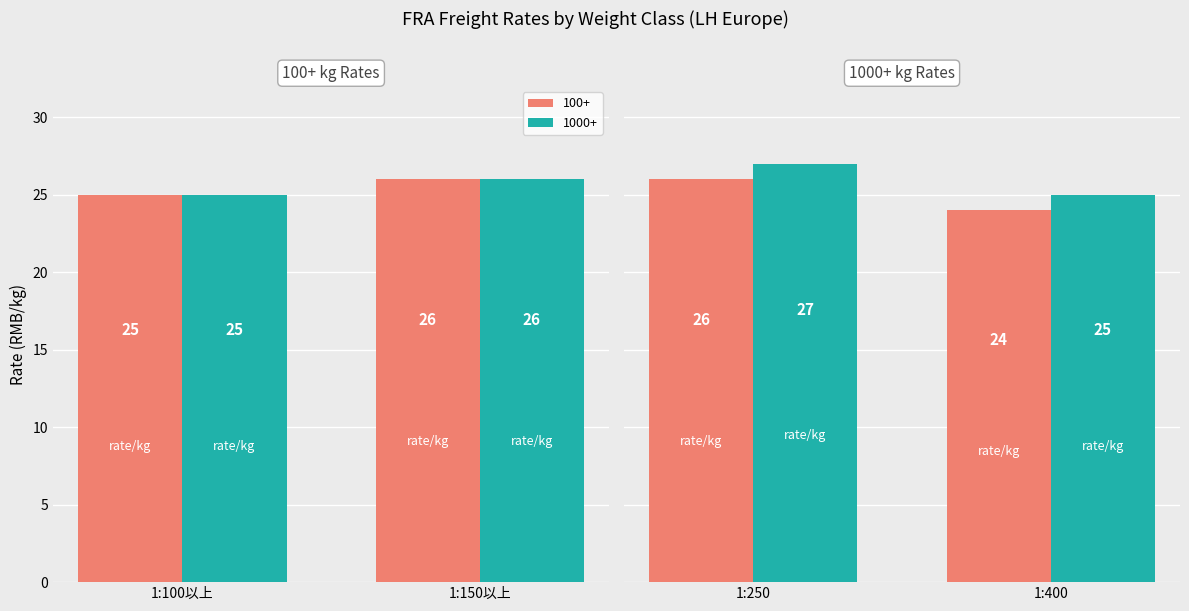

Which series has the largest total across all categories?

1000+